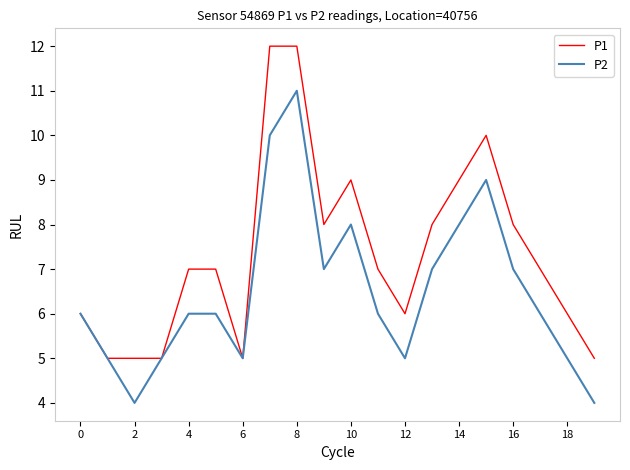

What is the lowest value of the P1 series?

5